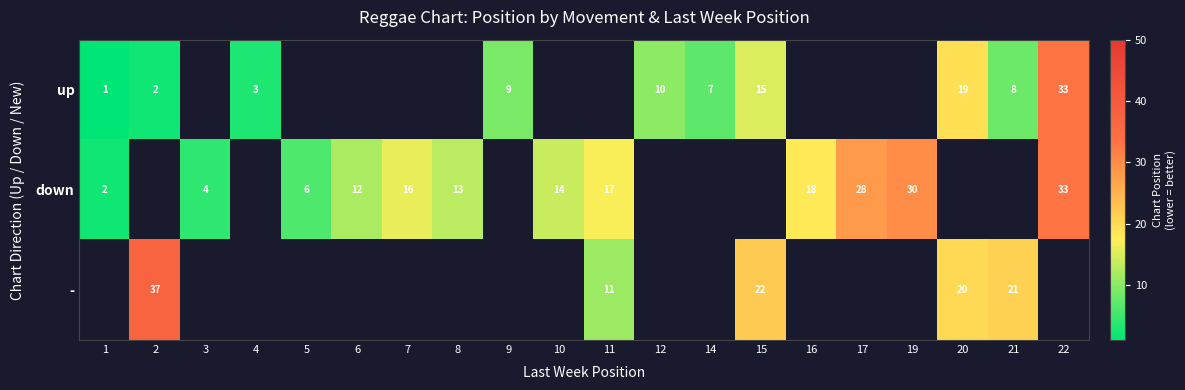

Count the number of categories in the chart.

20